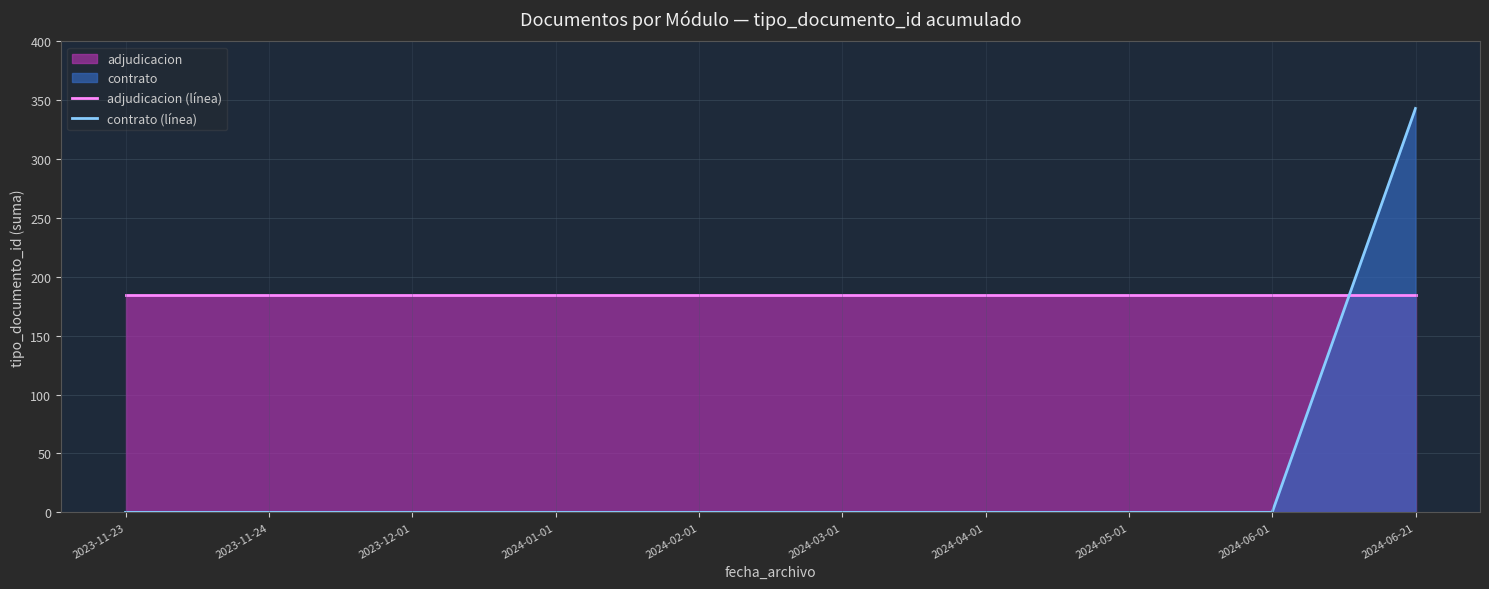

What is the difference between the highest and lowest values at 2024-06-21?

158